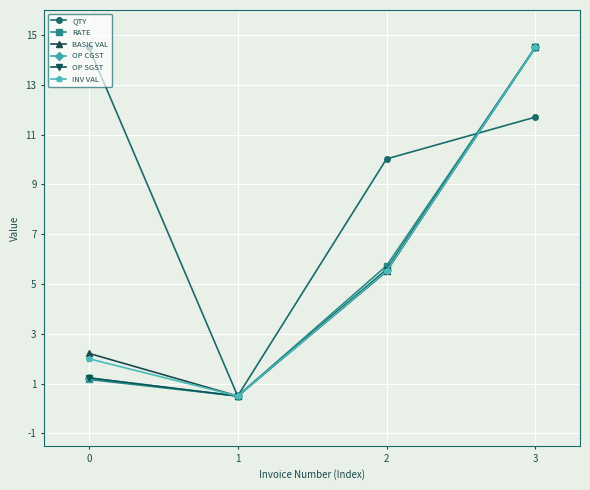

After their last crossing, which series has the higher values: BASIC VAL or QTY?

BASIC VAL